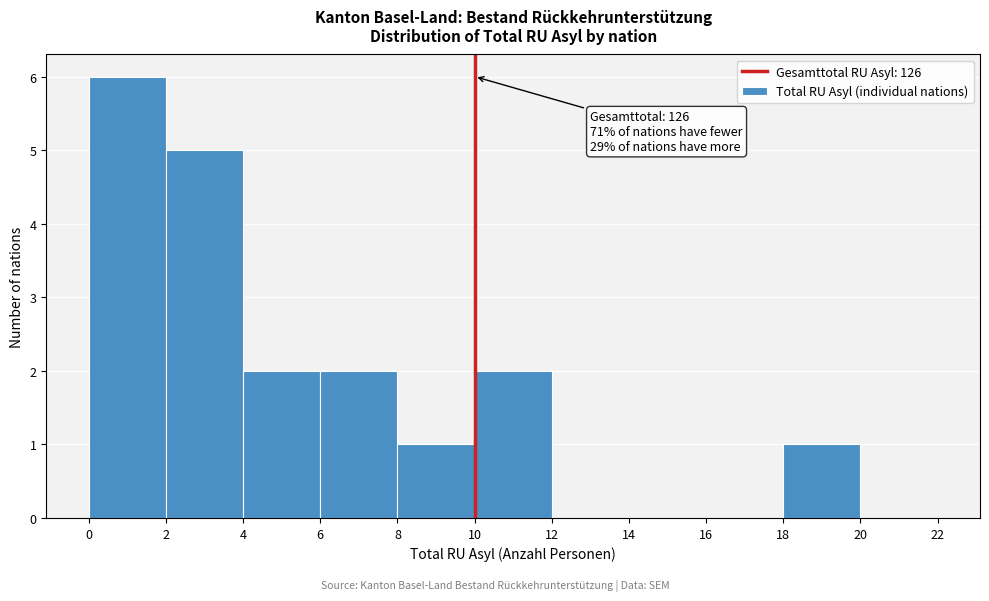

Over which range of the x-axis is the bar tallest?

0 to 2